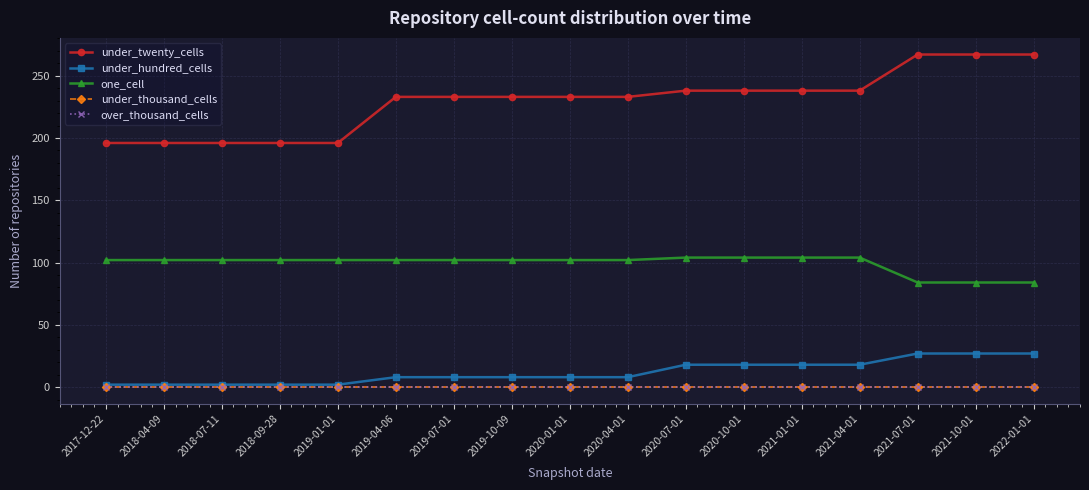

True or false: under_thousand_cells and under_twenty_cells cross at least once.

False